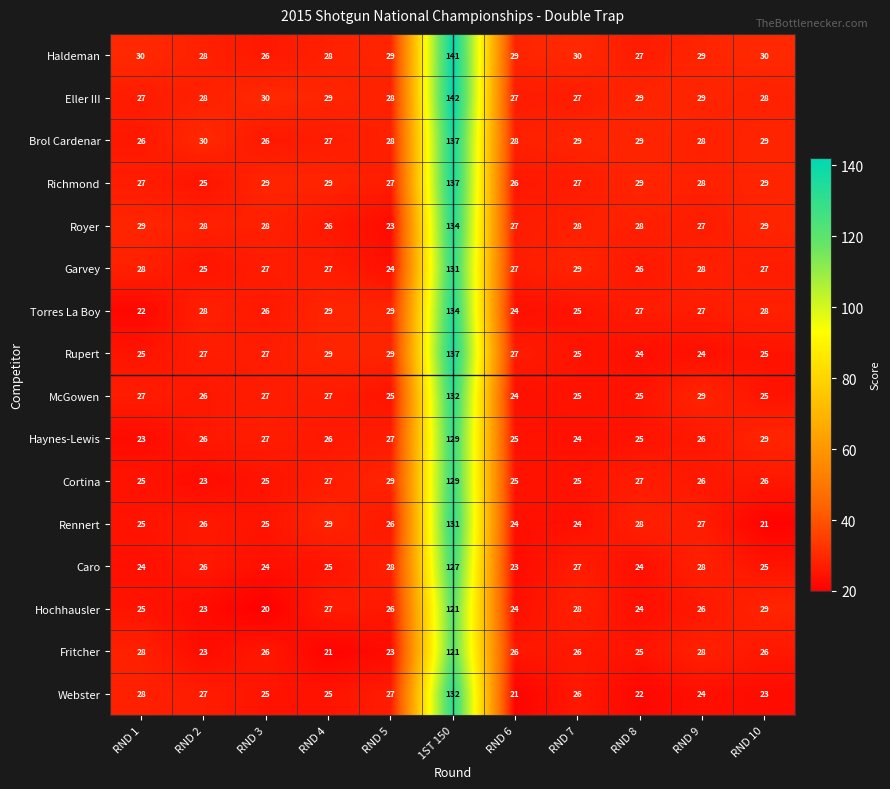

At how many categories does at least one series exceed 117?

1